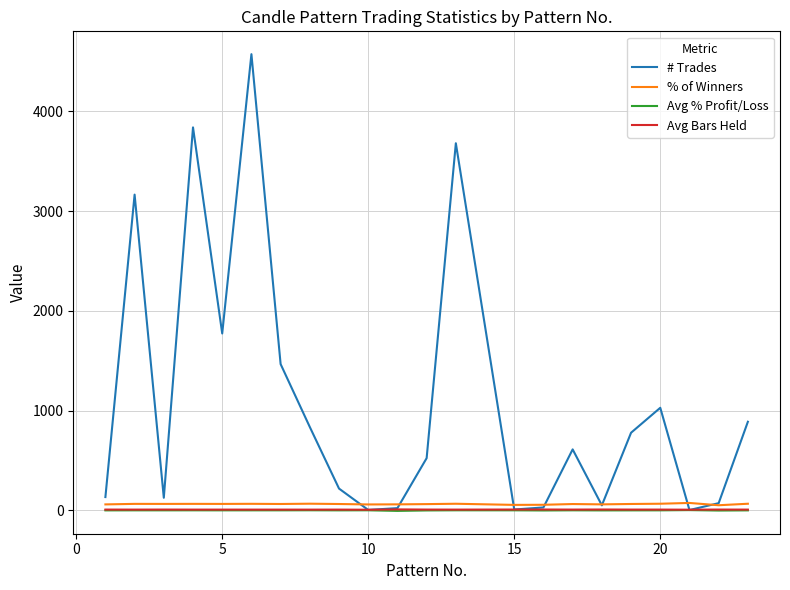

Which series has the largest total across all categories?

# Trades